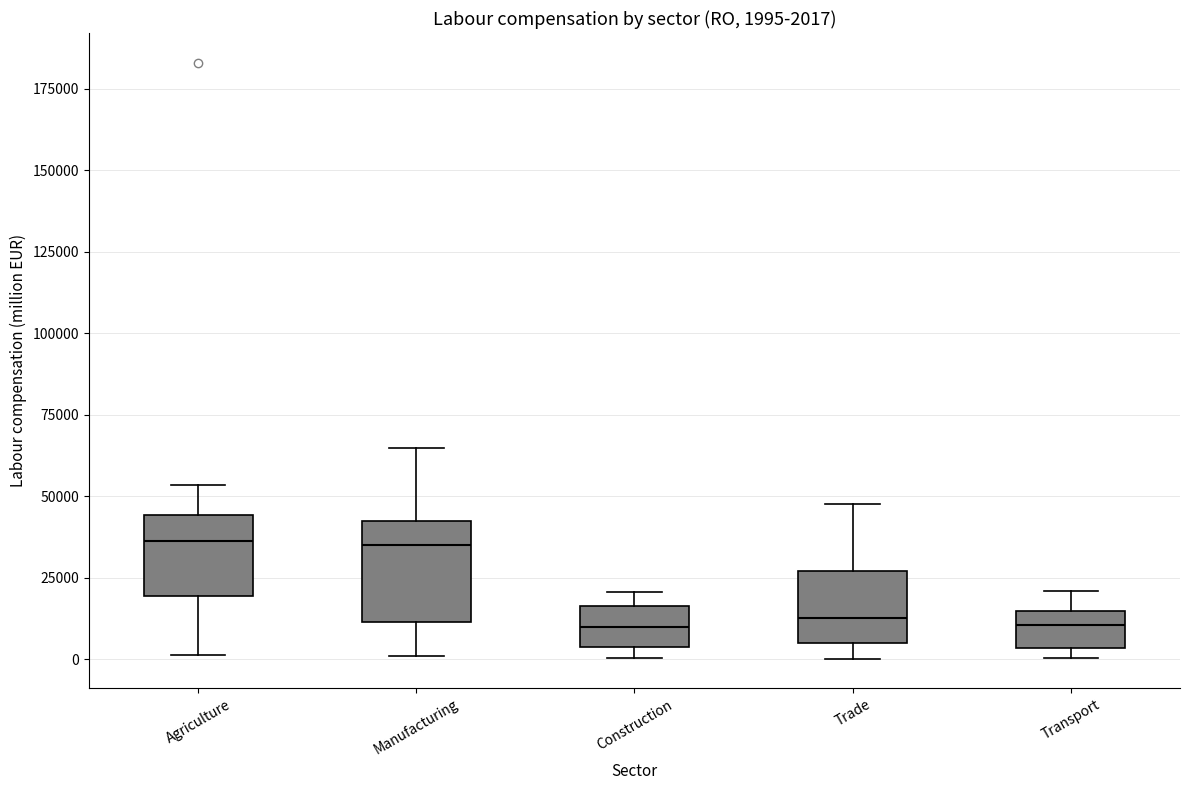

Which box is the tallest, from its lower edge to its upper edge?

Manufacturing